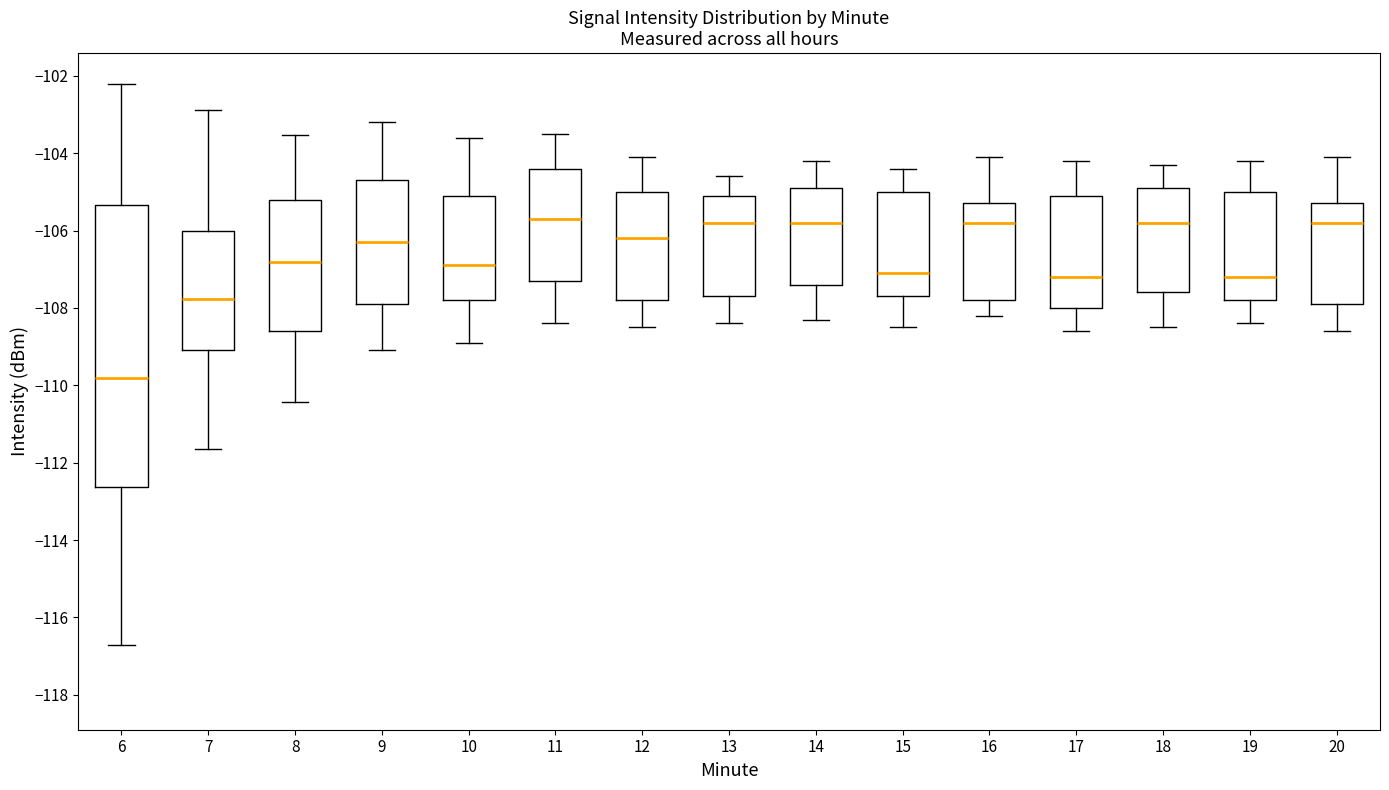

Where does the median line of the box at x = 14 sit on the y-axis? The values are not printed on the chart, so give them approximately, as read against the axis.

-105.8